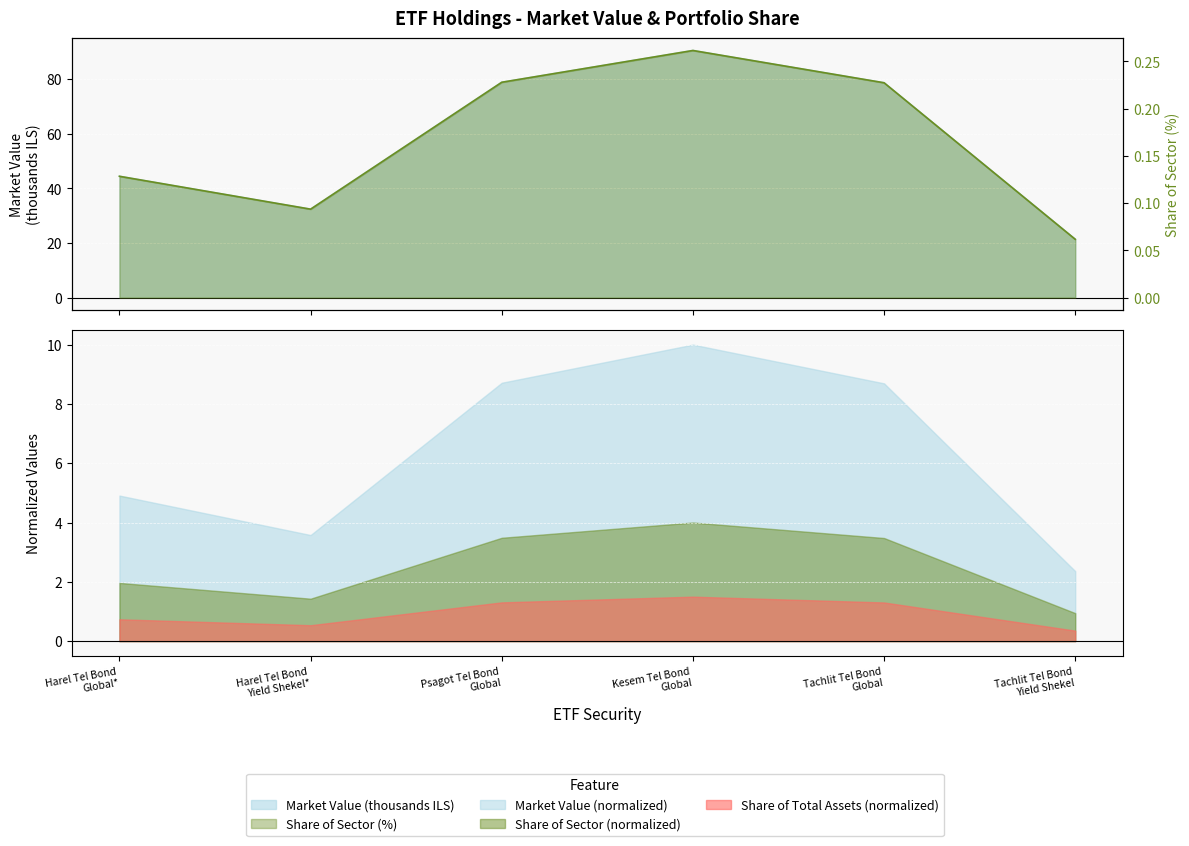

Where does the Market Value (thousands ILS) series first go above 78?

Psagot Tel Bond Global